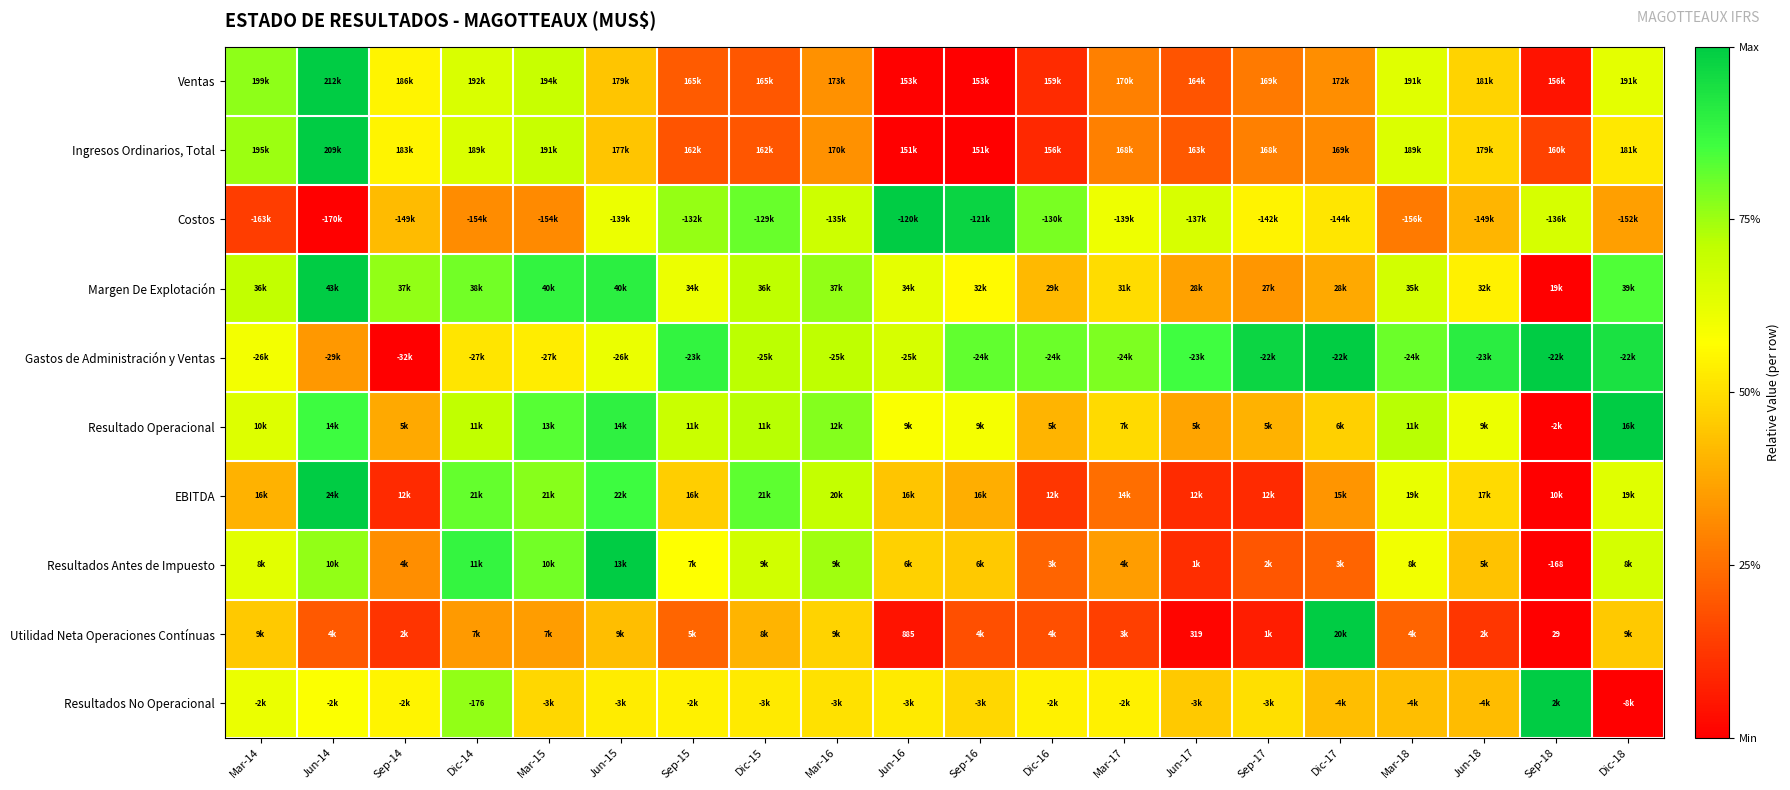

At which label is Resultado Operacional closest to 0?

Sep-18